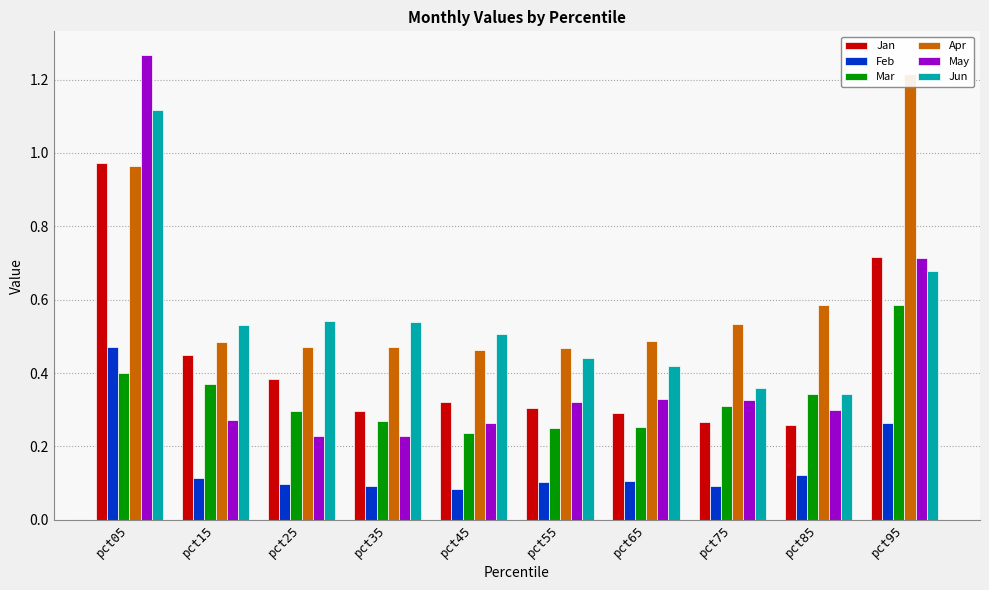

List the series in order of their peak value, lowest first.

Feb, Mar, Jan, Jun, Apr, May